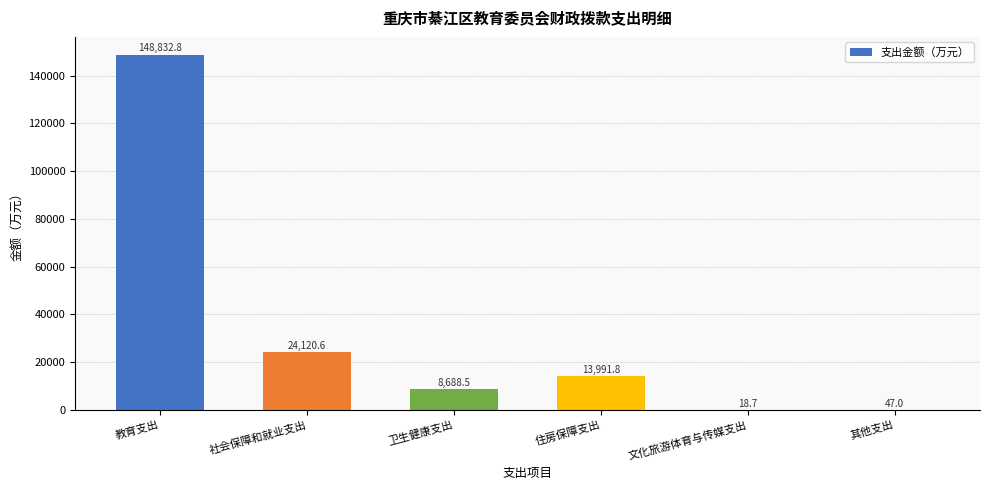

What is the ratio of the value at 教育支出 to the value at 住房保障支出?

10.6